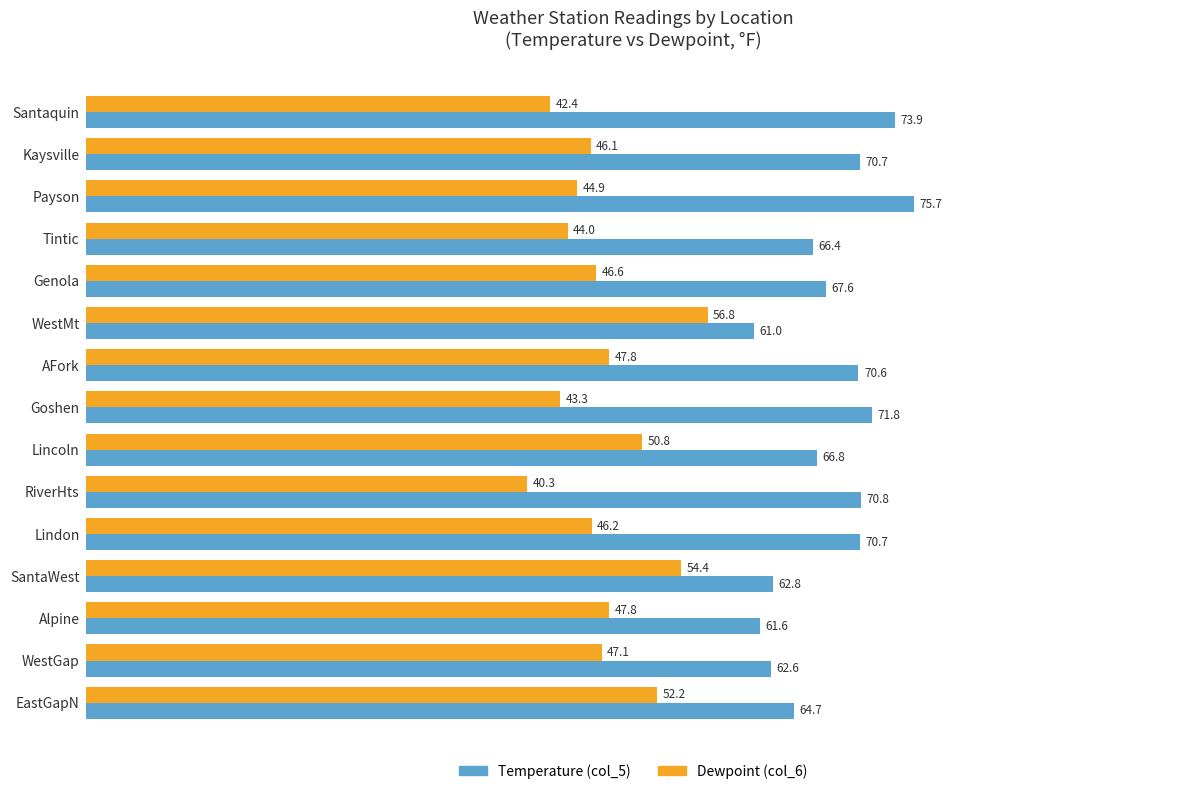

Rank the series by their maximum value, from highest to lowest.

Temperature (col_5), Dewpoint (col_6)